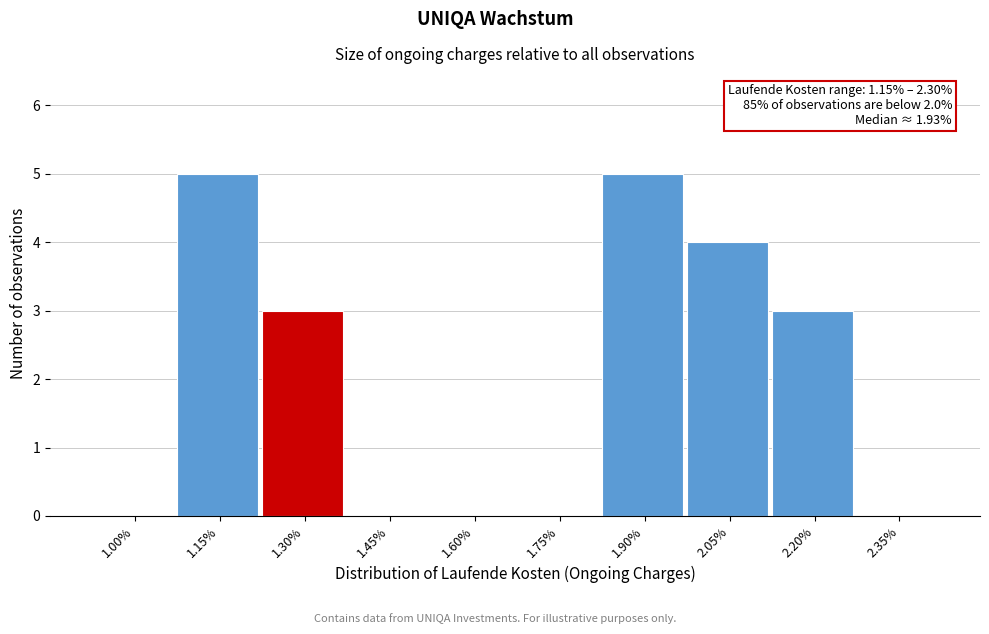

Reading left to right, extract all data points from this chart.

1.00%=0	1.15%=5	1.30%=3	1.45%=0	1.60%=0	1.75%=0	1.90%=5	2.05%=4	2.20%=3	2.35%=0